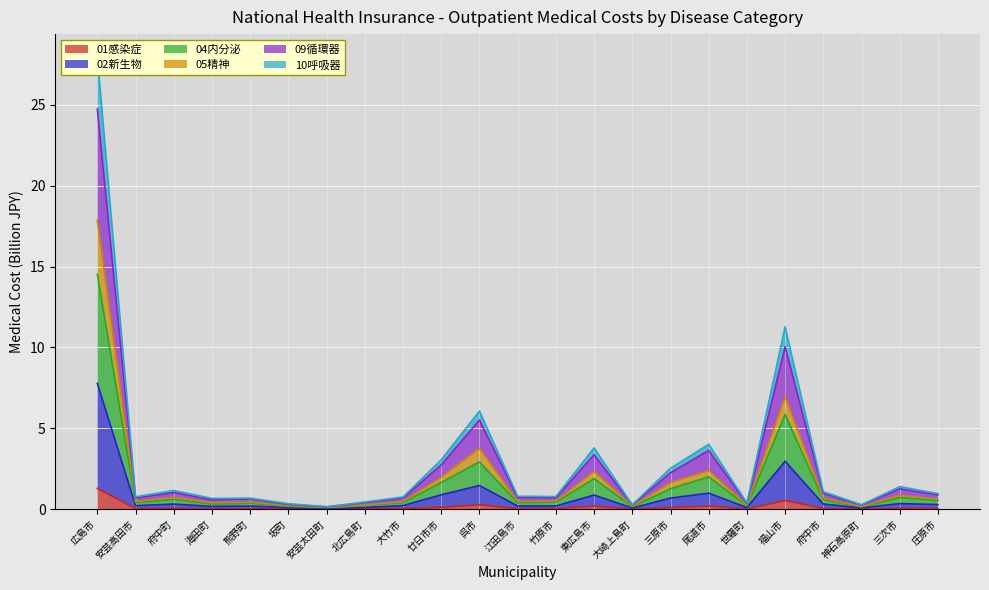

Is the value of 02新生物 at 呉市 greater than the value of 09循環器 at 三次市?

Yes